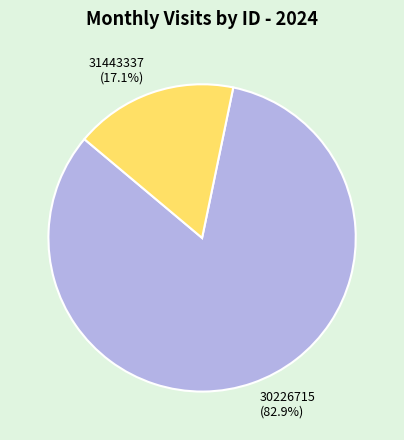

Count the number of slices in the pie.

2